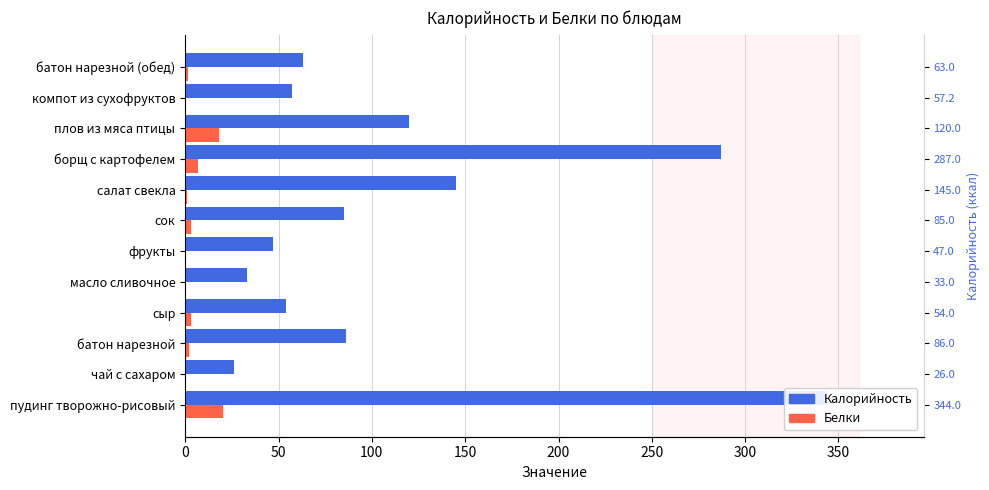

Which series has the largest total across all categories?

Калорийность